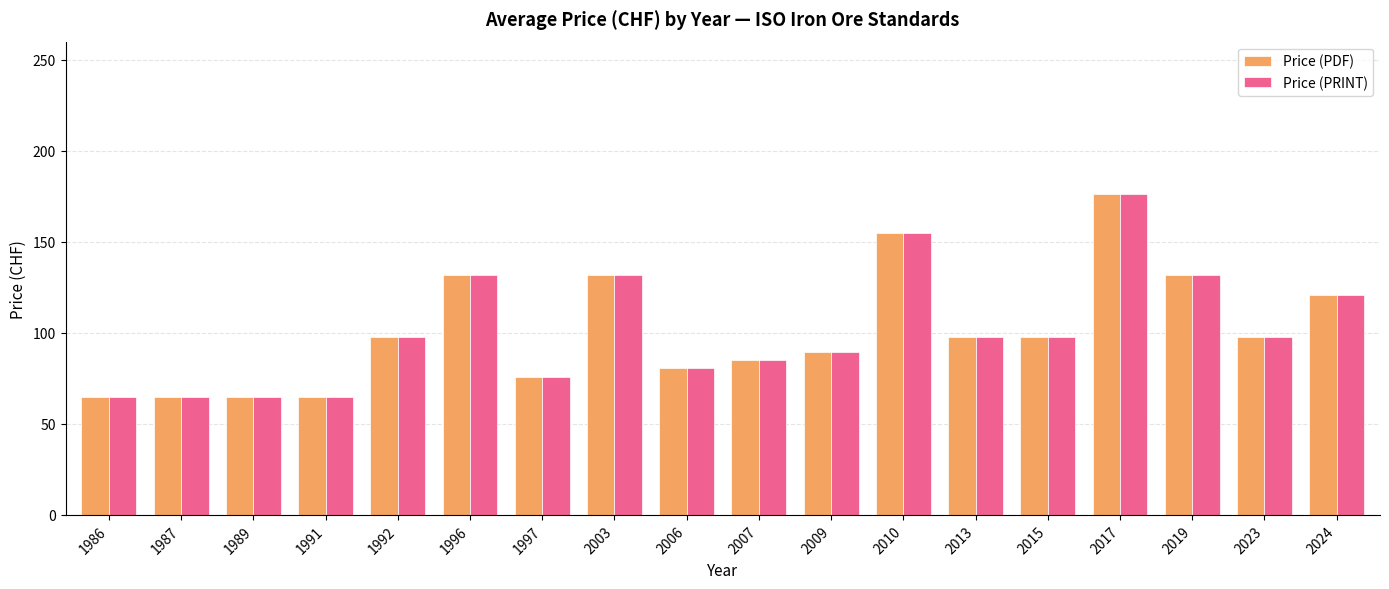

The value of Price (PRINT) at 1997 is 119.0. True or false?

False